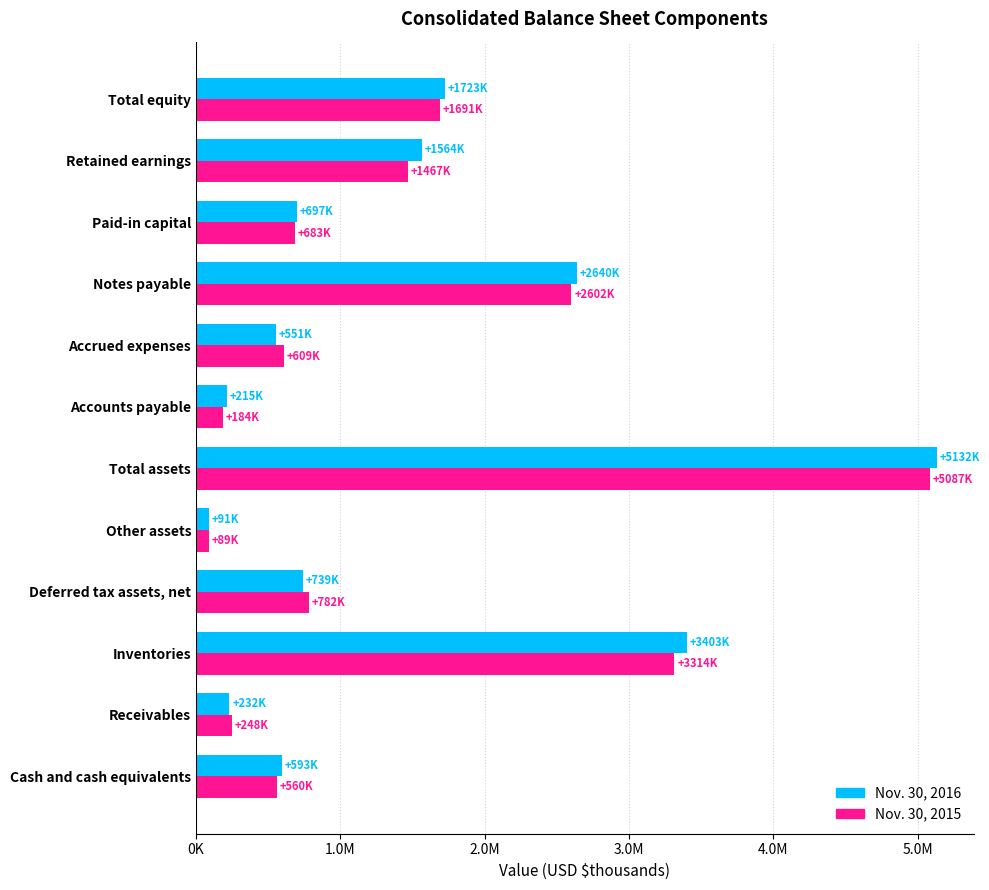

What are all the series names shown in the legend?

Nov. 30, 2016, Nov. 30, 2015